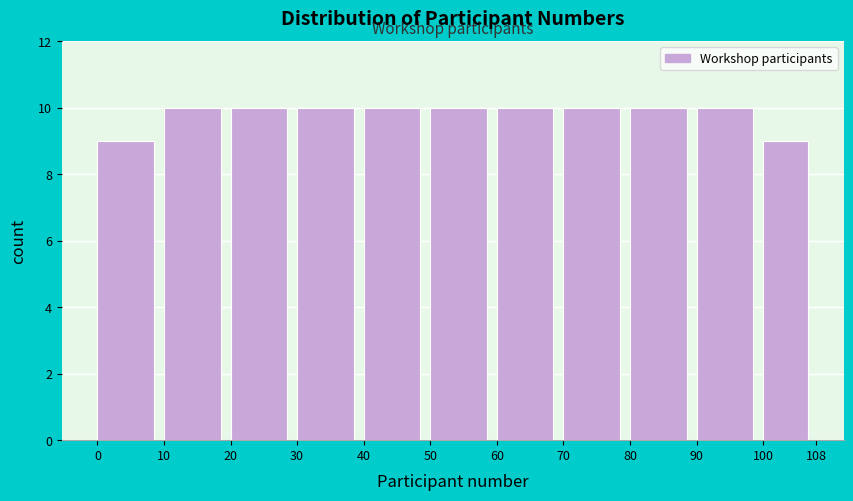

How tall is the bar that spans 70 to 80 on the x-axis? The values are not printed on the chart, so give them approximately, as read against the axis.

10